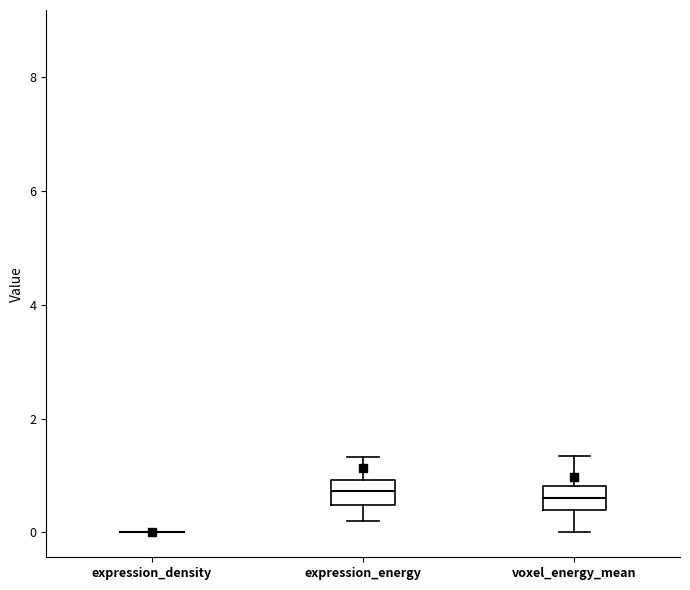

Reading left to right, read every box against the y-axis: the position of its median line, the range the box covers, and the ends of its whiskers. The values are not printed on the chart, so give them approximately, as read against the axis.

expression_density: box collapsed to a line at 0.0, whiskers 0.0 to 0.0
expression_energy: median 0.8, box 0.4 to 1.0, whiskers 0.2 to 1.4
voxel_energy_mean: median 0.6, box 0.4 to 0.8, whiskers 0.0 to 1.4